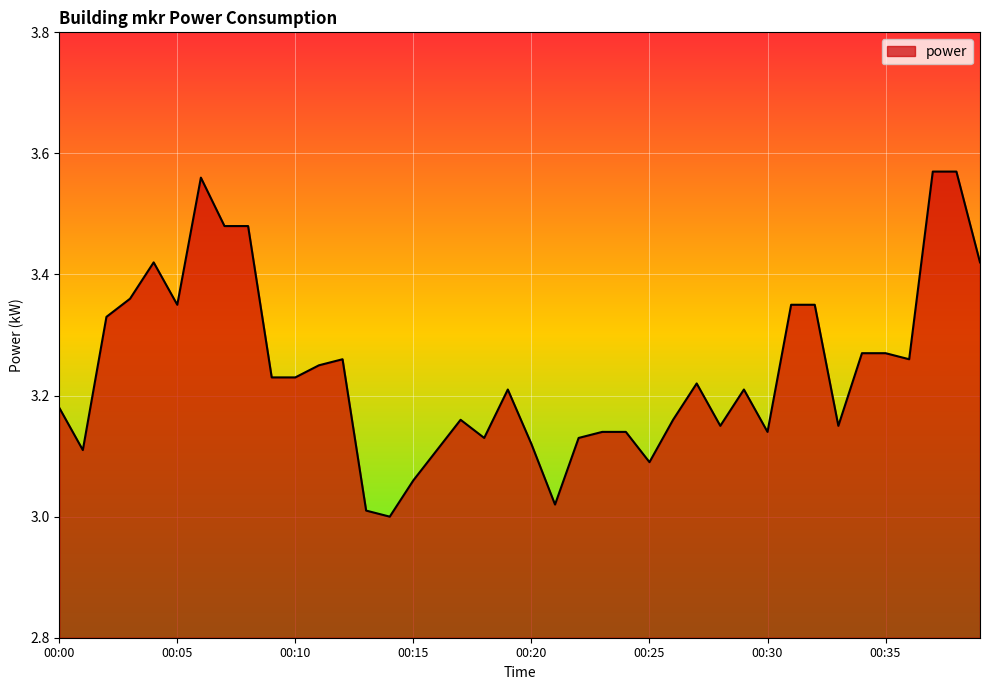

What is the difference between the maximum and minimum values?

0.6